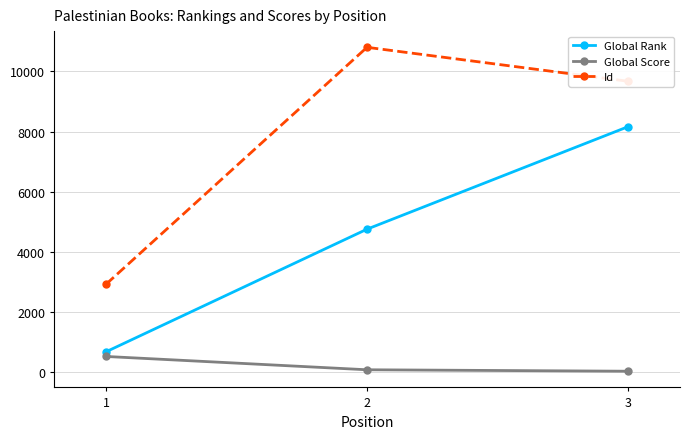

At which category is the sum across all series the highest?

3